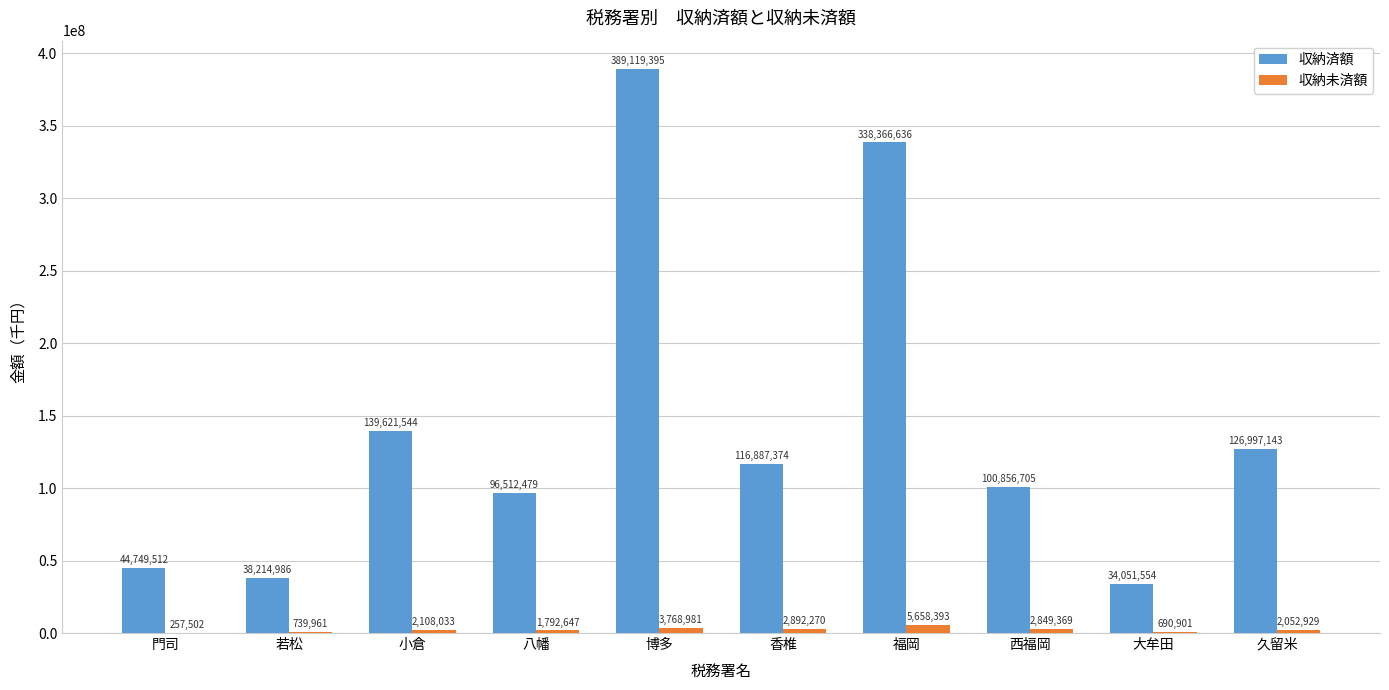

What is the sum of all 収納済額 values?

1425377328